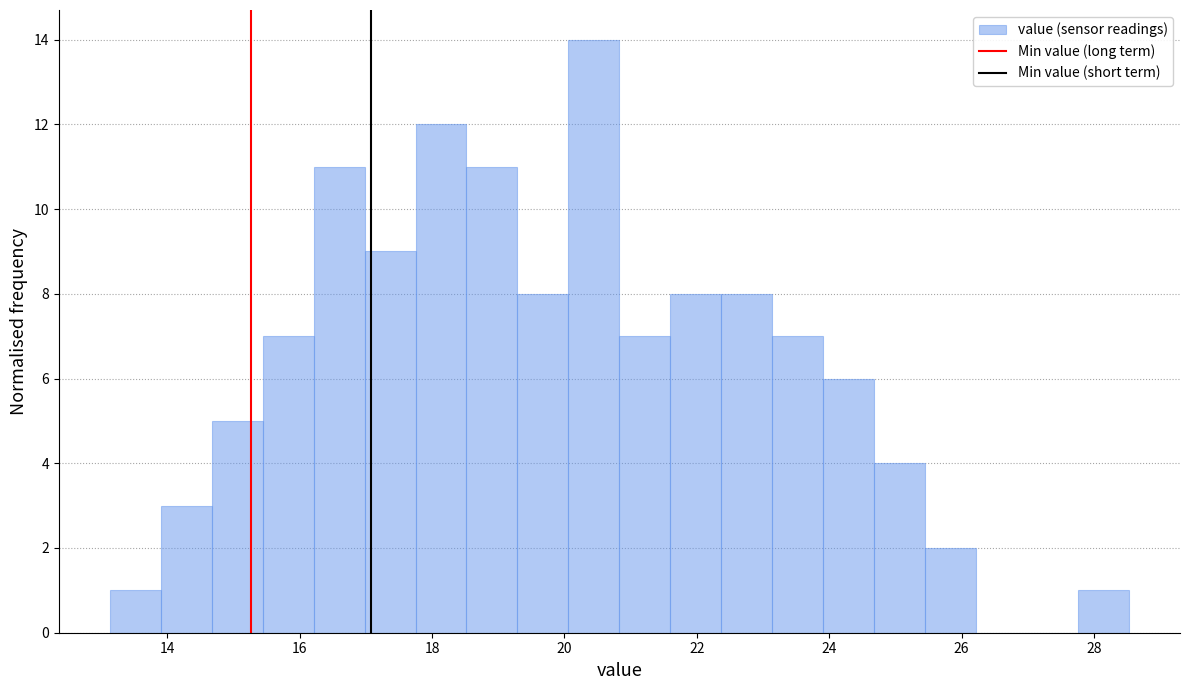

Read against the x-axis, roughly where is the centre of the tallest bar?

20.4